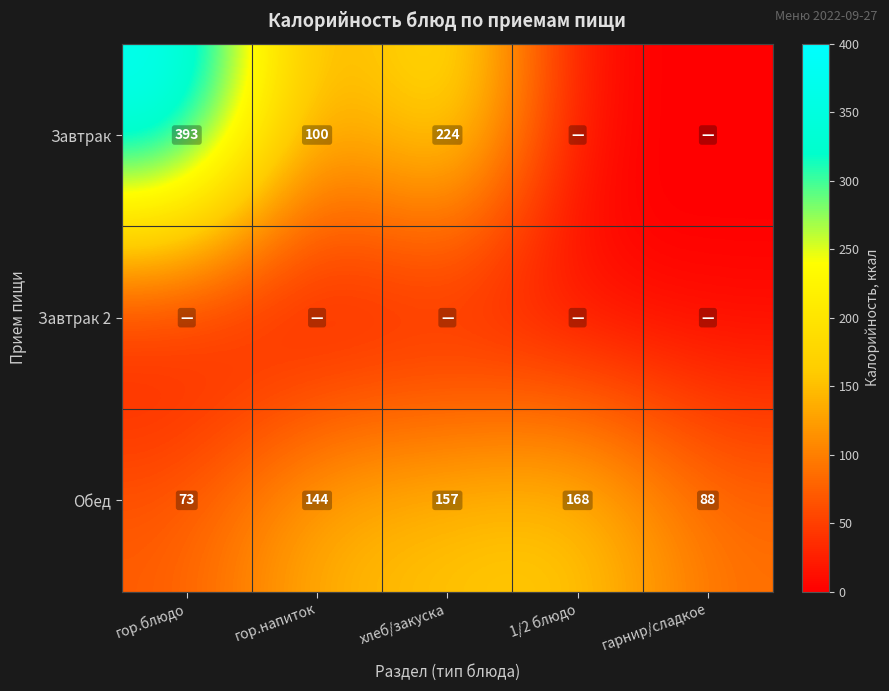

How many Обед values are between 88 and 157?

3